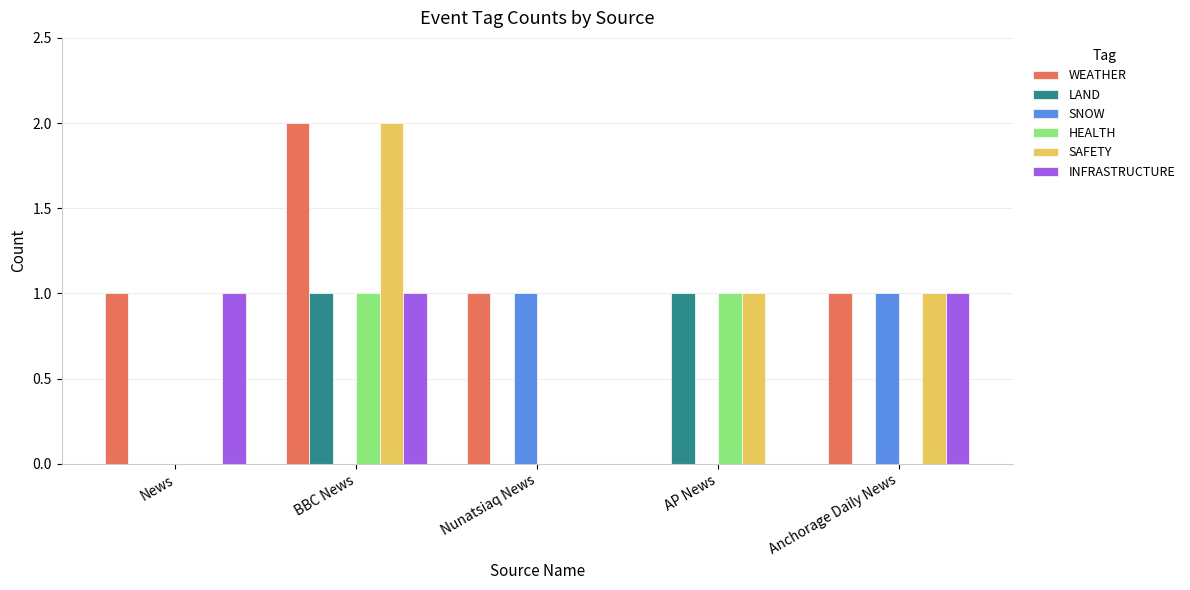

What is the maximum value shown in the chart?

2